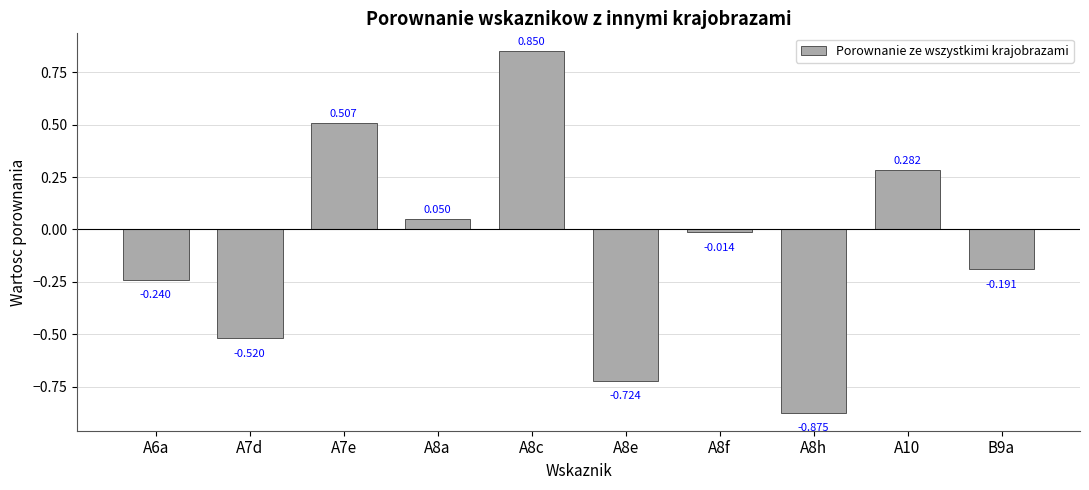

What is the smallest value displayed?

-0.9